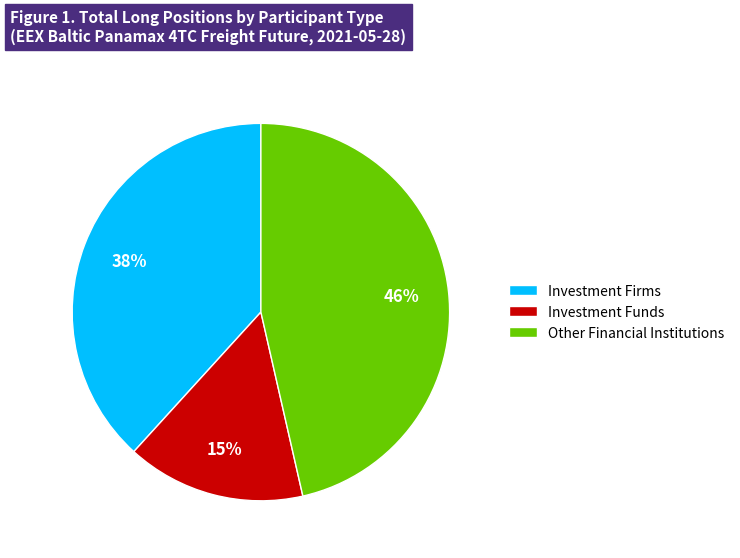

To the nearest percent, what percentage of the pie is Investment Funds?

15%